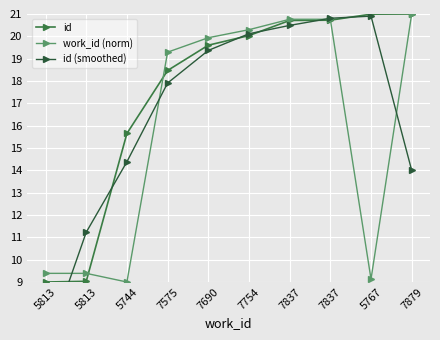

Reading right to left, extract all data points from this chart.

id: 21.0	21.0	20.7	20.7	20.0	19.6	18.5	15.7	9.0	9.0
work_id (norm): 21.0	9.1	20.8	20.8	20.3	19.9	19.3	9.0	9.4	9.4
id (smoothed): 14.0	20.9	20.8	20.5	20.1	19.4	17.9	14.4	11.2	6.0